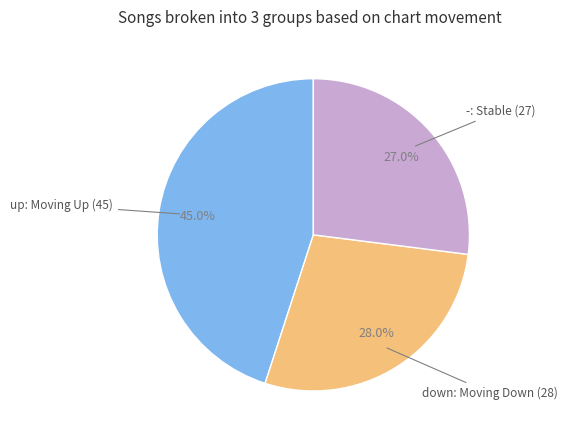

How many segments does this pie chart have?

3